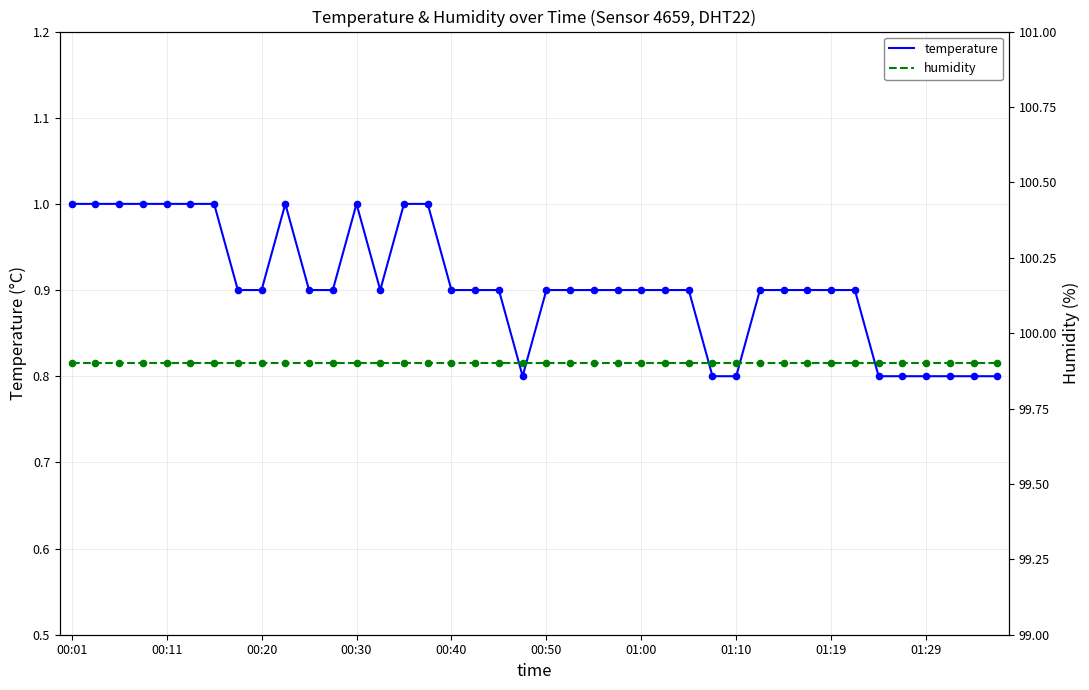

What is the total value across all series at 01:19?

100.8